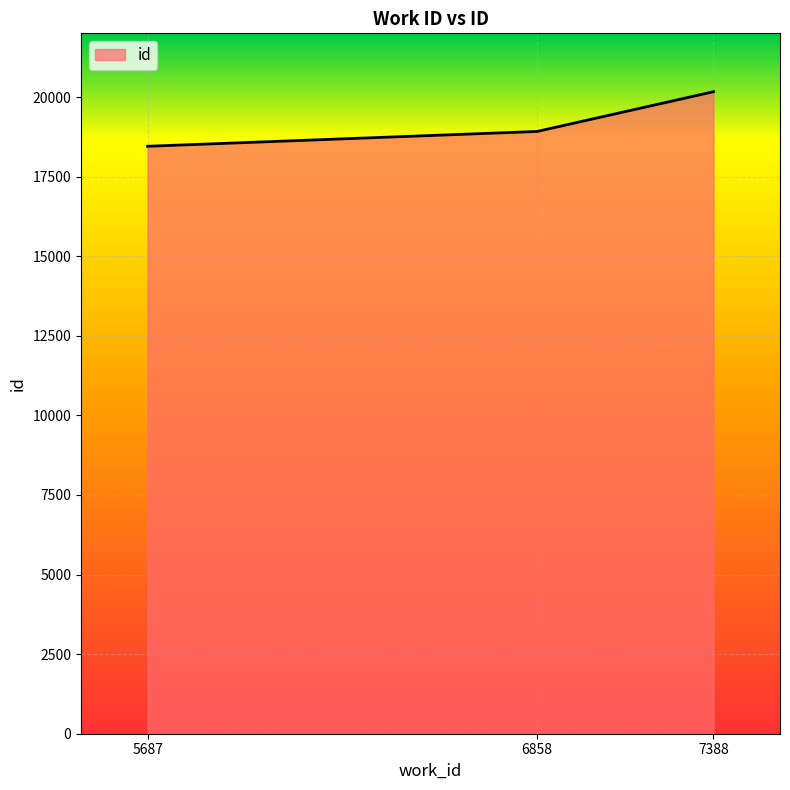

Does the chart display data point markers on the line(s)?

No